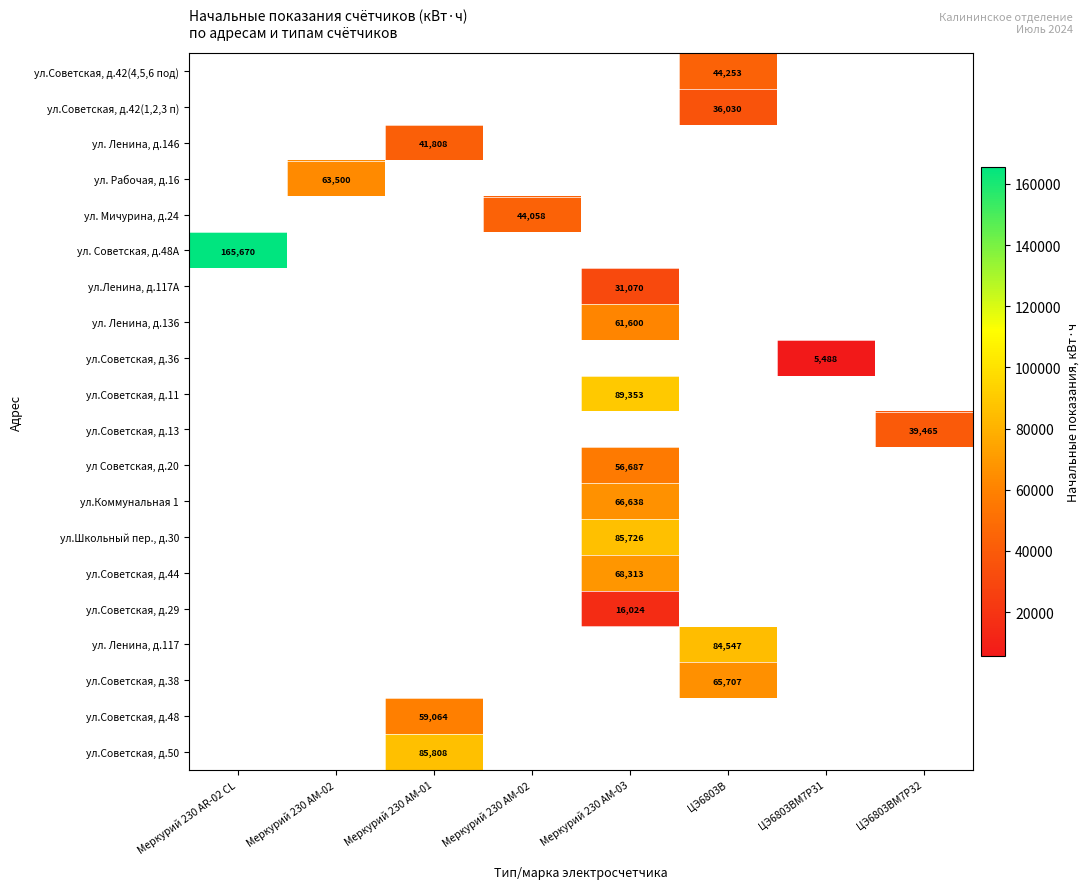

Is it true that ул. Ленина, д.117 equals 84547 at ЦЭ6803В?

True